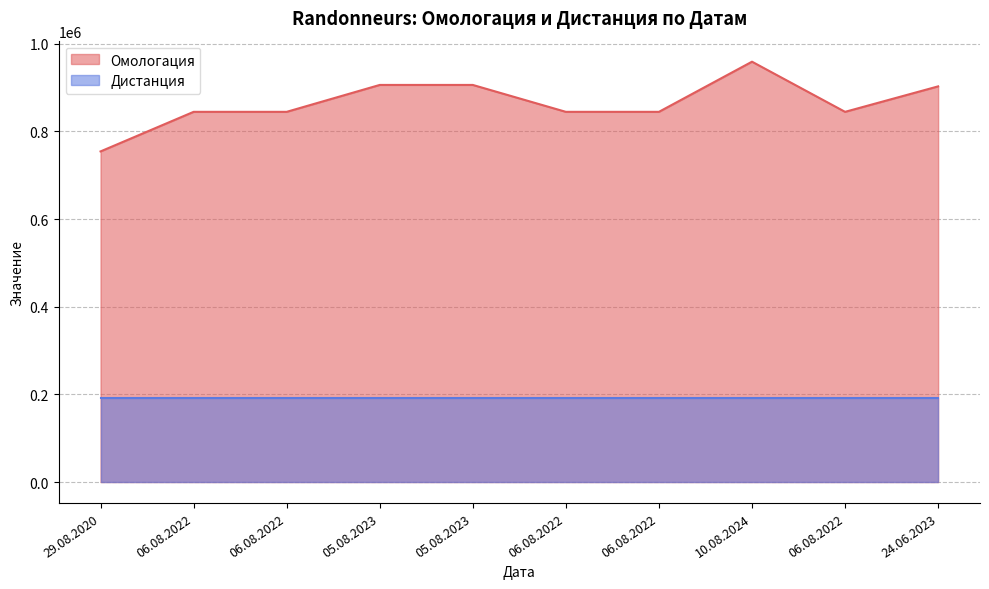

List the labels in order of value, largest first.

10.08.2024, 05.08.2023, 05.08.2023, 24.06.2023, 06.08.2022, 06.08.2022, 06.08.2022, 06.08.2022, 06.08.2022, 29.08.2020